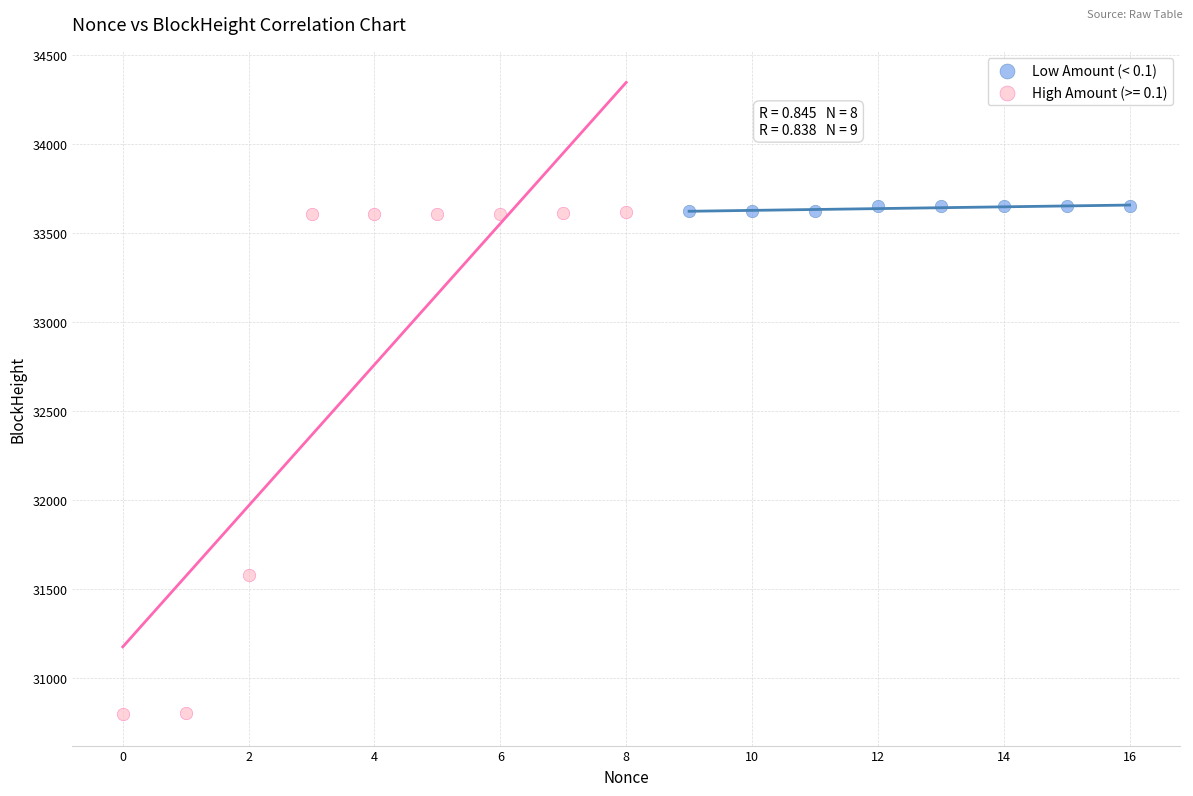

Which series has the widest spread of Y values?

High Amount (>= 0.1)